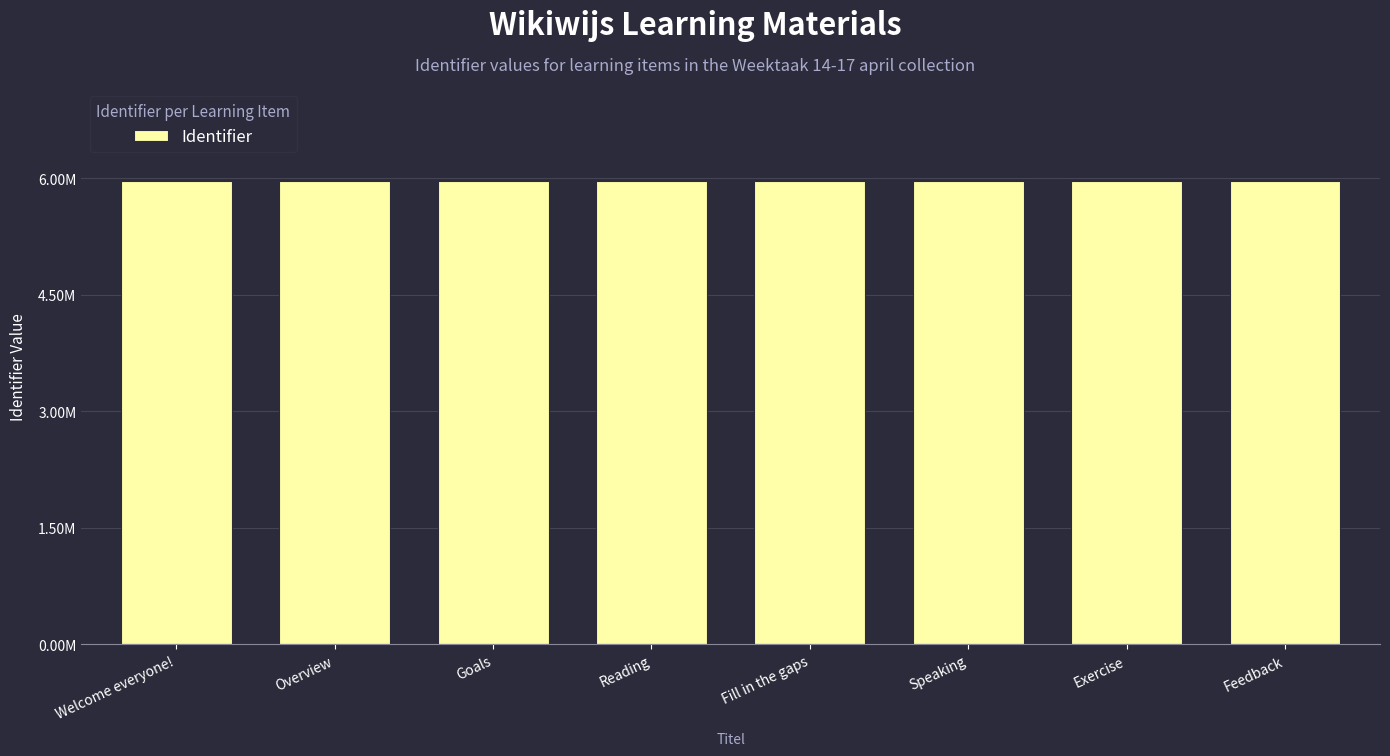

What is the difference between the second highest and minimum values?

3456